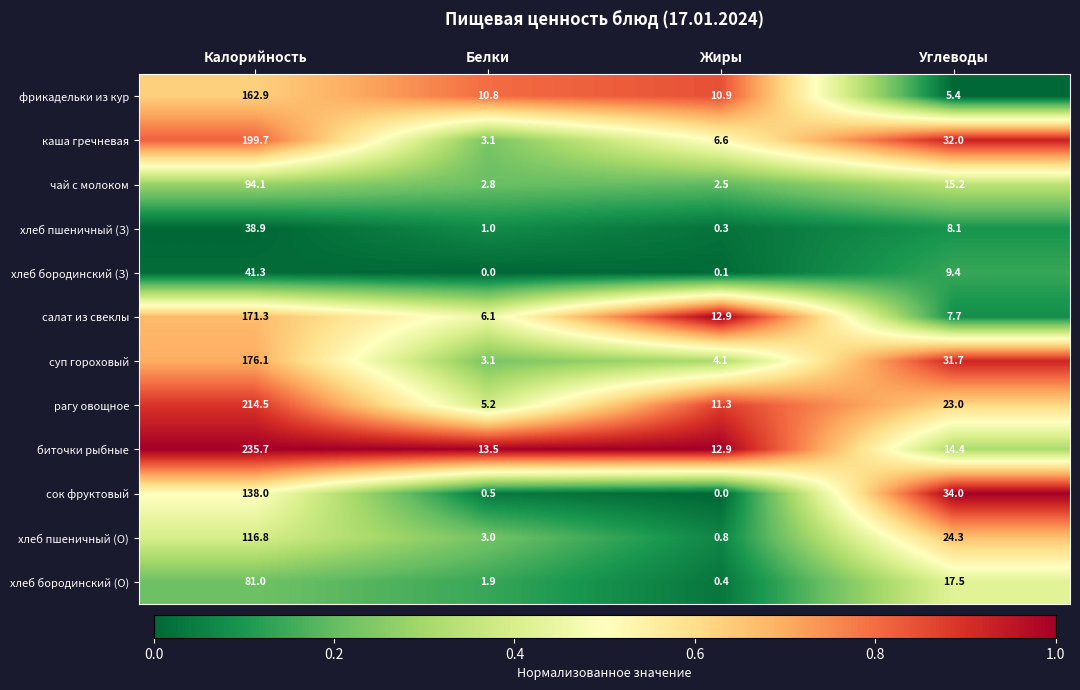

Rank the series by their maximum value, from highest to lowest.

биточки рыбные, рагу овощное, каша гречневая, суп гороховый, салат из свеклы, фрикадельки из кур, сок фруктовый, хлеб пшеничный (О), чай с молоком, хлеб бородинский (О), хлеб бородинский (З), хлеб пшеничный (З)